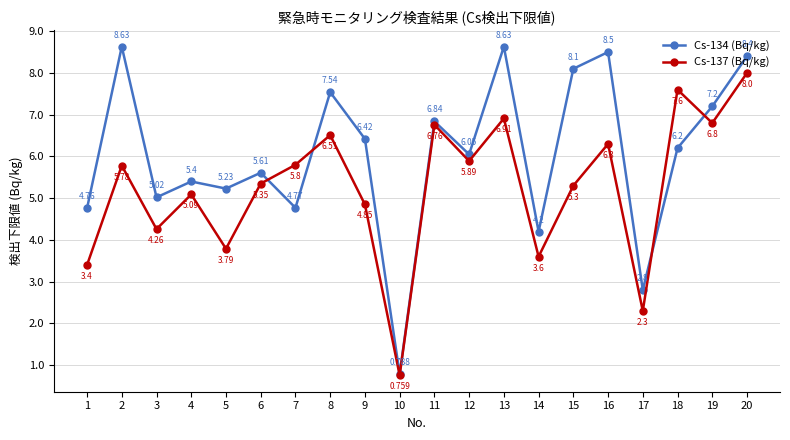

True or false: Cs-137 (Bq/kg) has more than 2 interior local peaks.

True